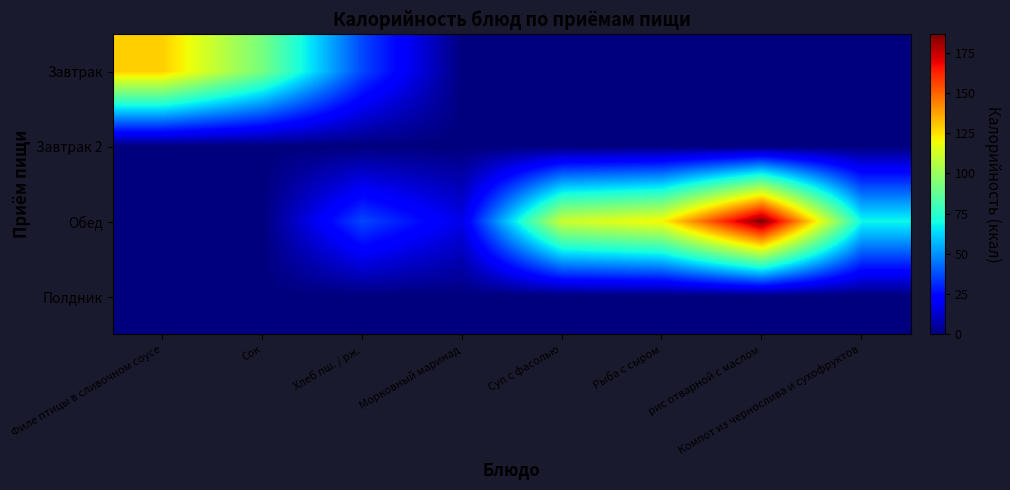

Between Хлеб пш. / рж. and Суп с фасолью, which is larger?

Хлеб пш. / рж.